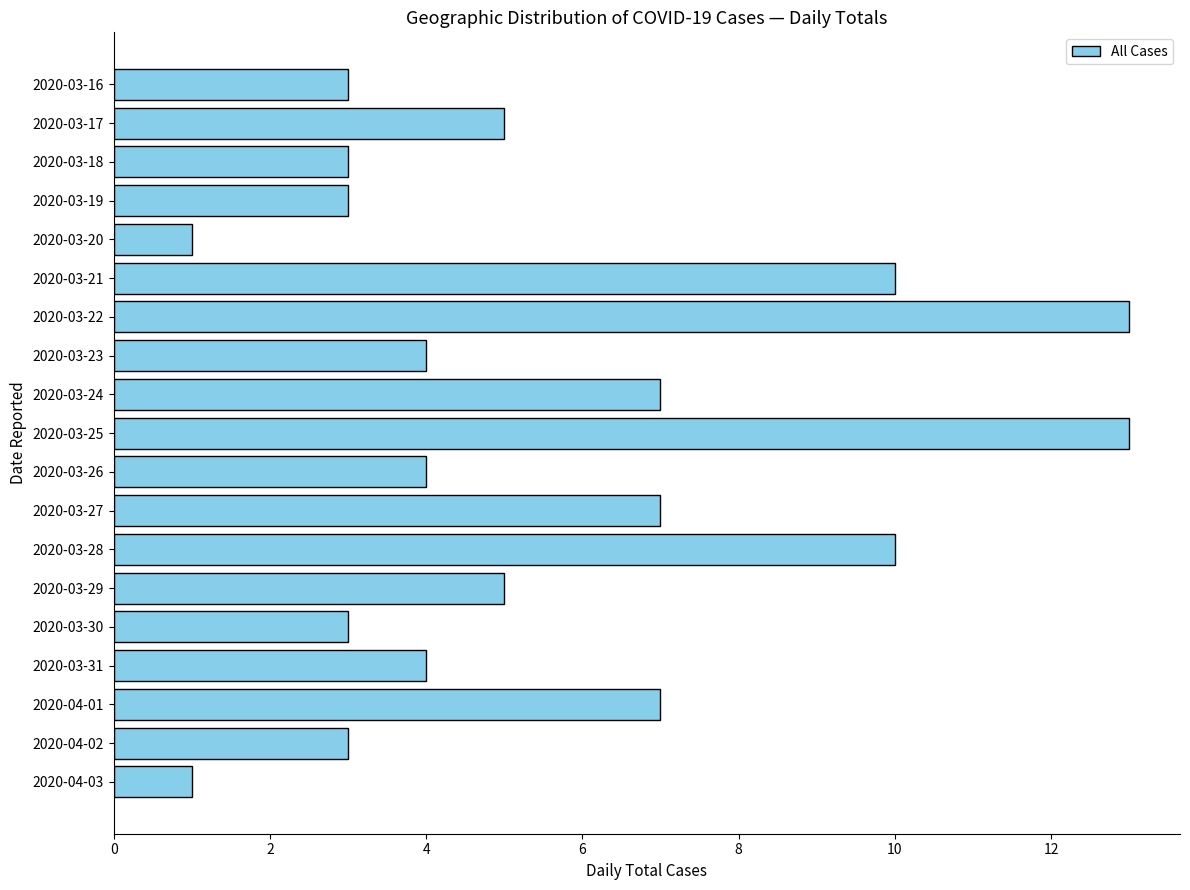

What is the maximum value shown in the chart?

13